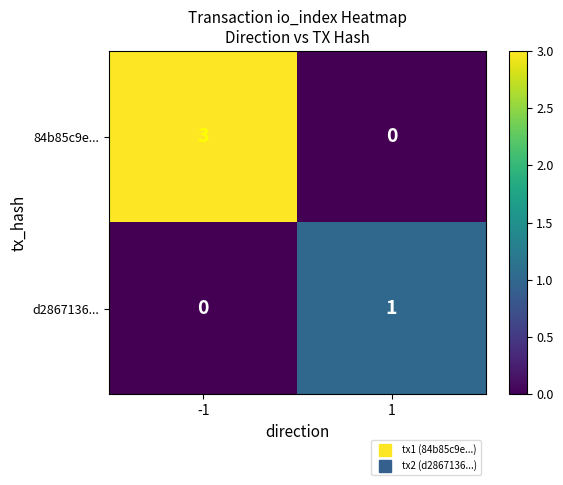

List the series in order of their peak value, lowest first.

d2867136..., 84b85c9e...